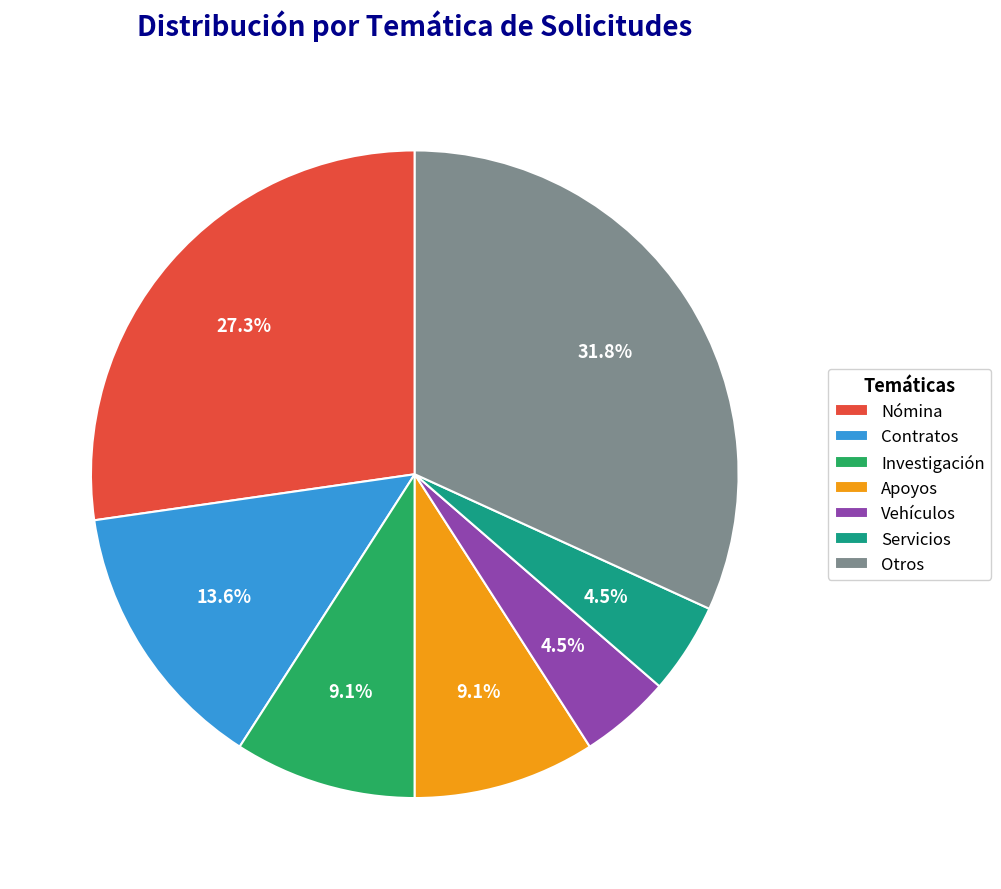

Between Otros and Vehículos, which is larger?

Otros